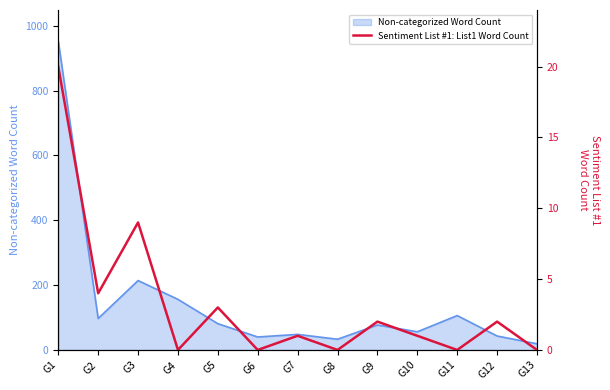

Reading left to right, what are all the values shown in this chart?

20	4	9	0	3	0	1	0	2	1	0	2	0